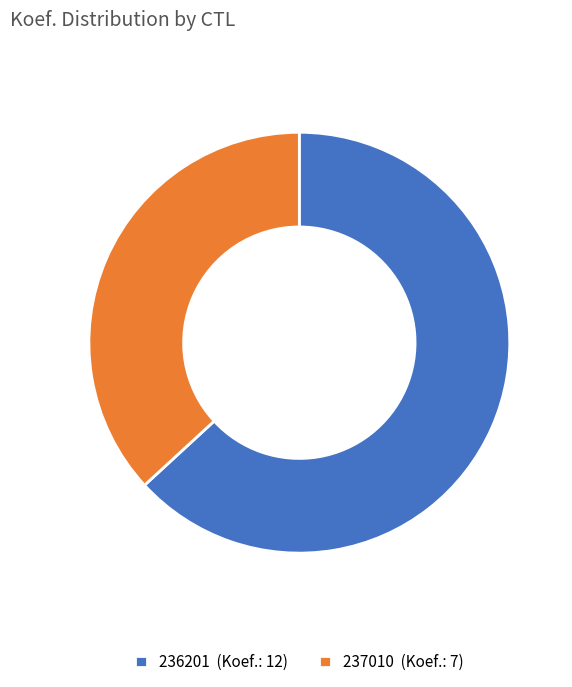

Between 236201 and 237010, which is larger?

236201